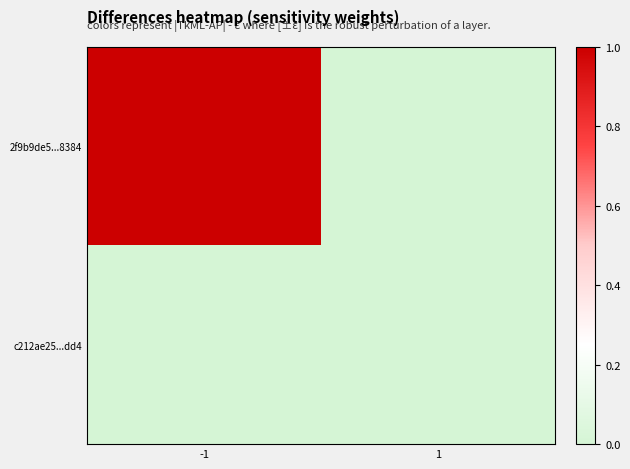

Which series has the largest total across all categories?

2f9b9de5...8384